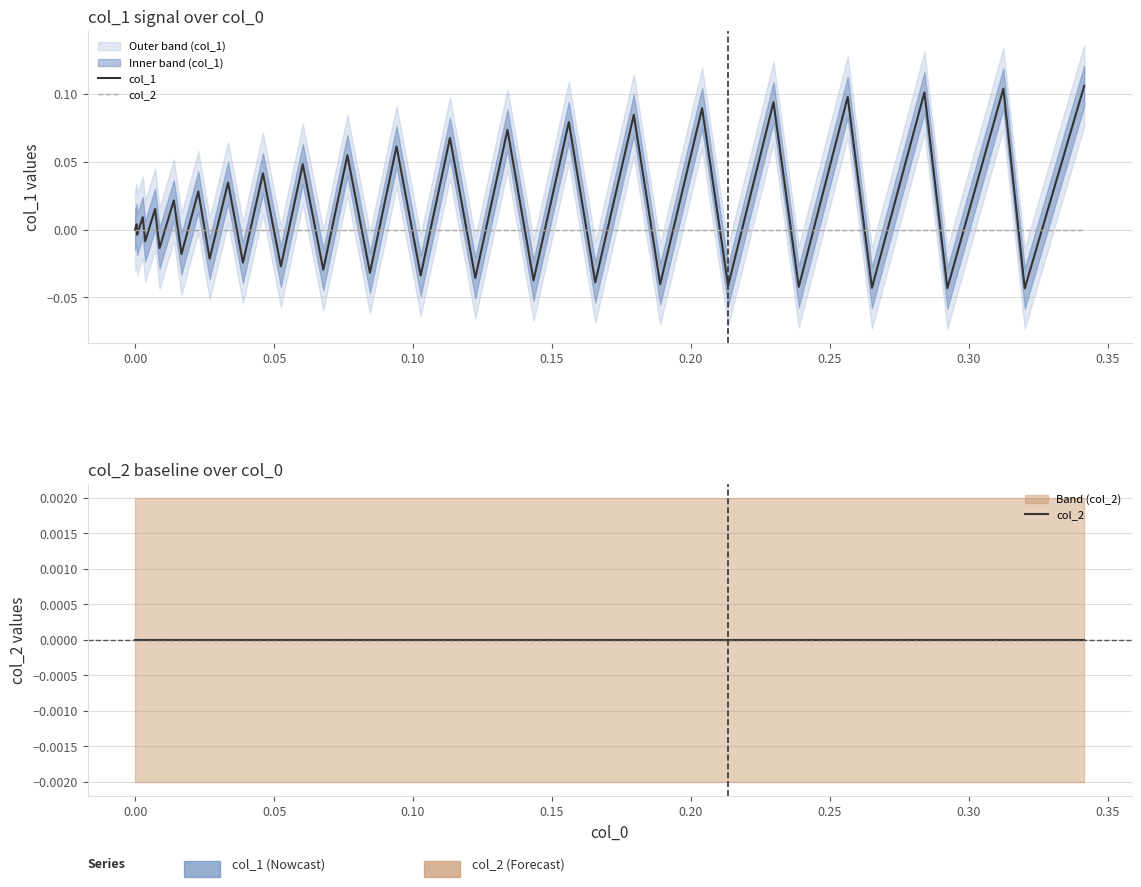

Is the value of col_1 at 0.40 greater than the value of col_2 at 30?

Yes